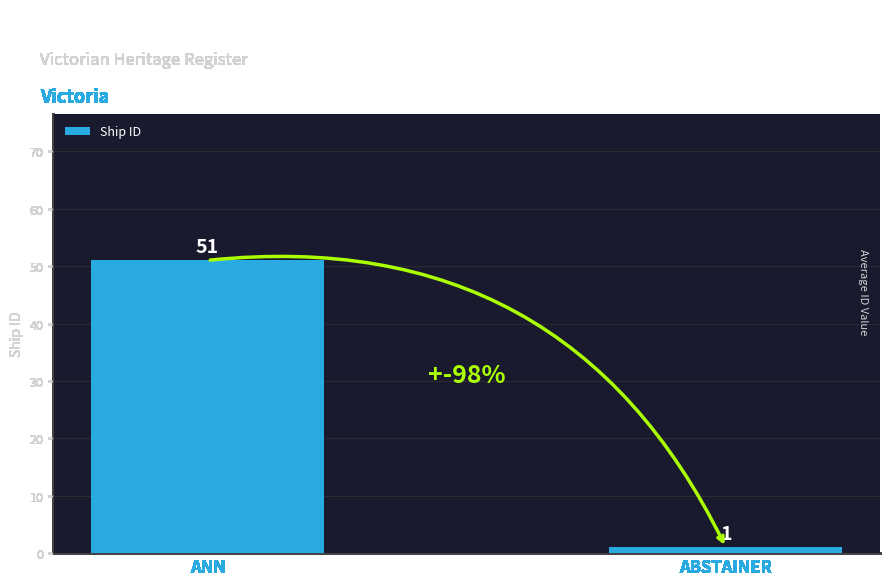

How many data points does each series have?

2